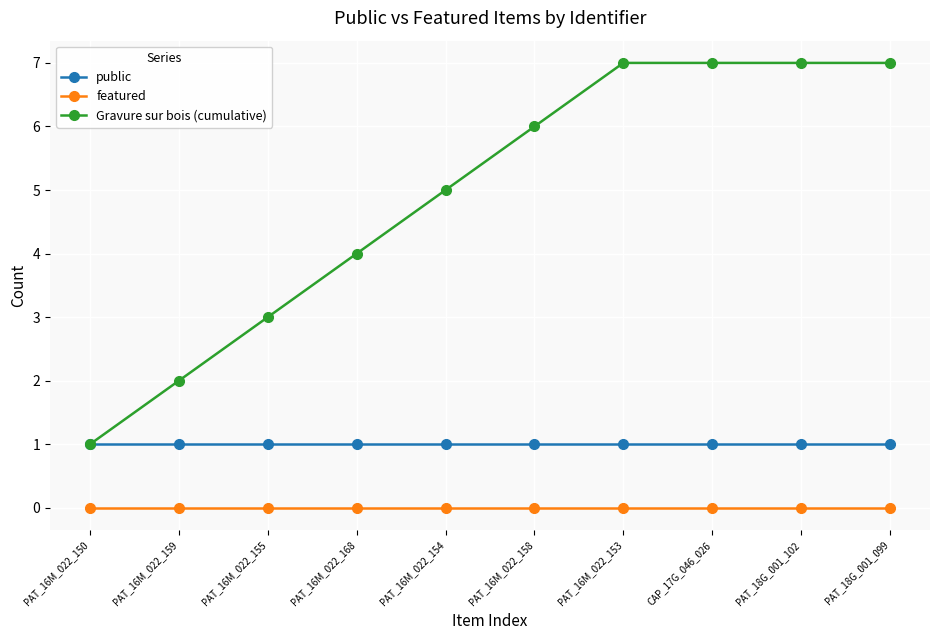

The Gravure sur bois (cumulative) series shows 2 at CAP_17G_046_026. True or false?

False